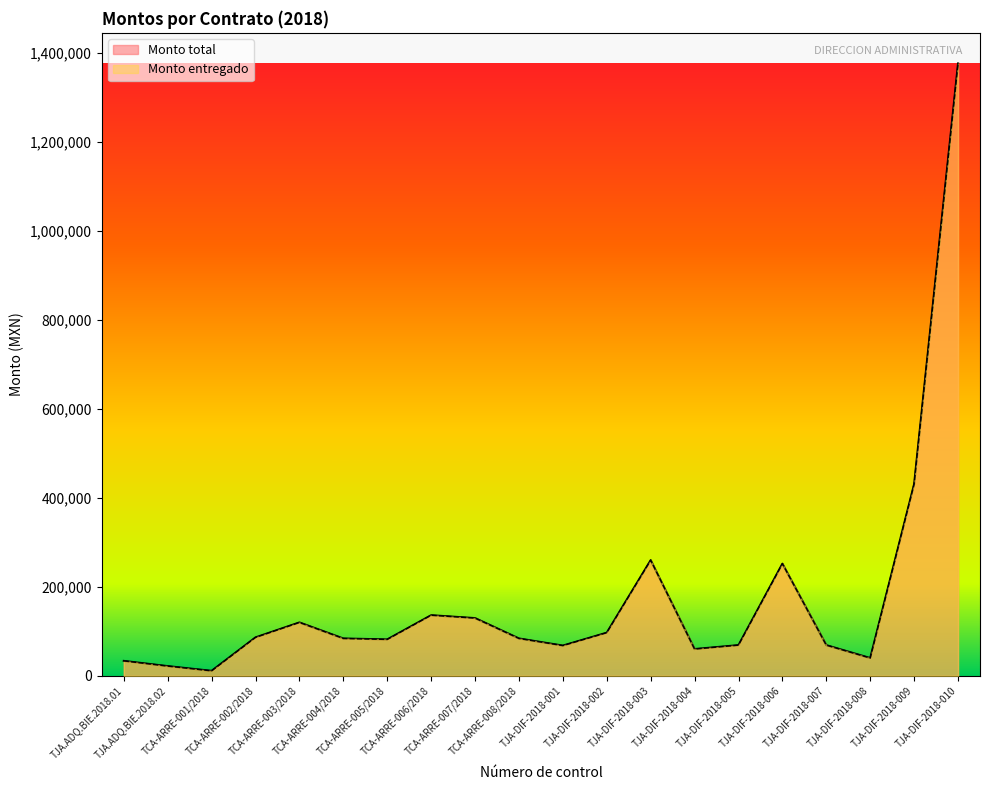

What is the maximum value for Monto entregado?

1376449.0